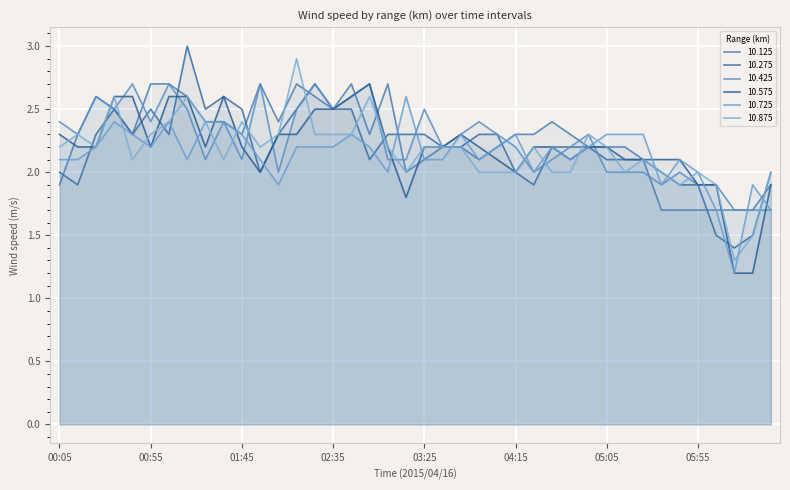

At which label does 10.275 reach its peak?

01:15